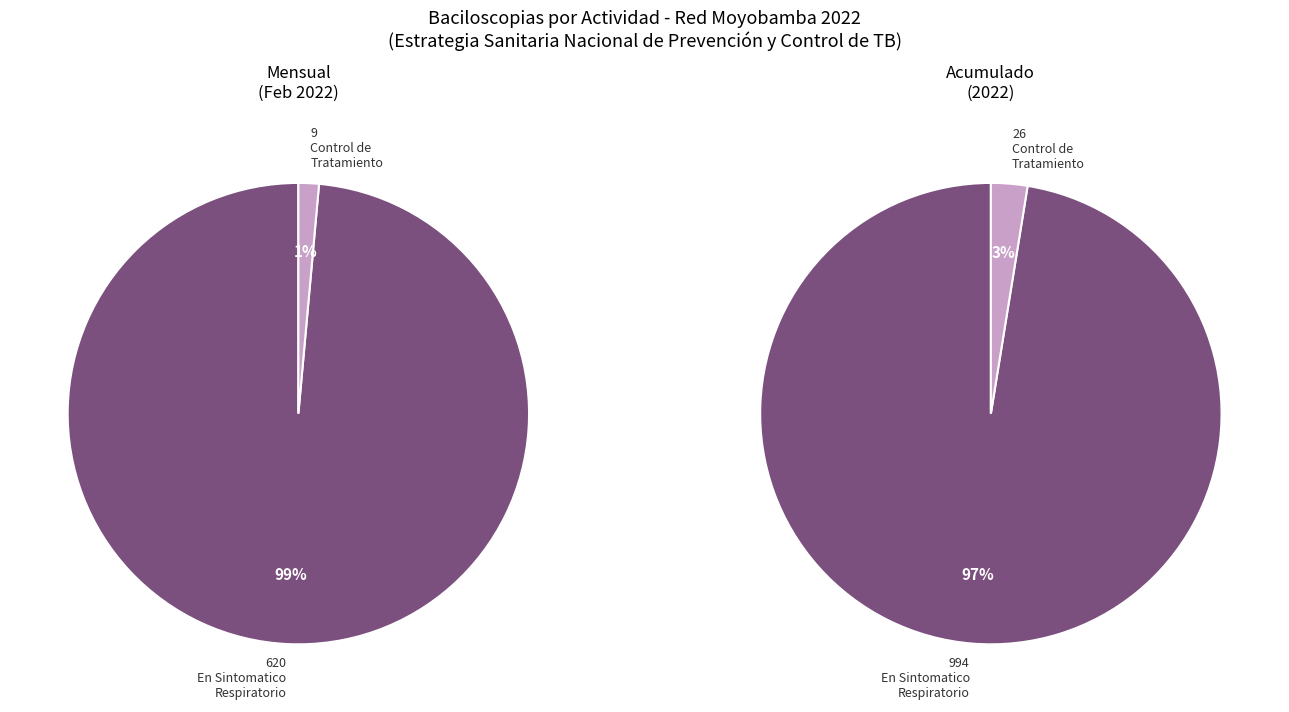

To the nearest percent, what portion does En Sintomatico Respiratorio represent?

99%